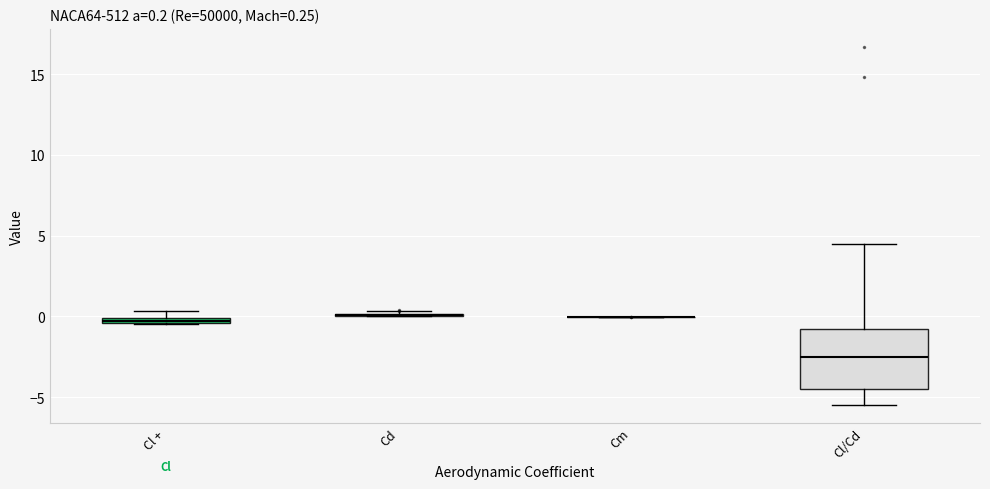

Which box is the tallest, from its lower edge to its upper edge?

Cl/Cd